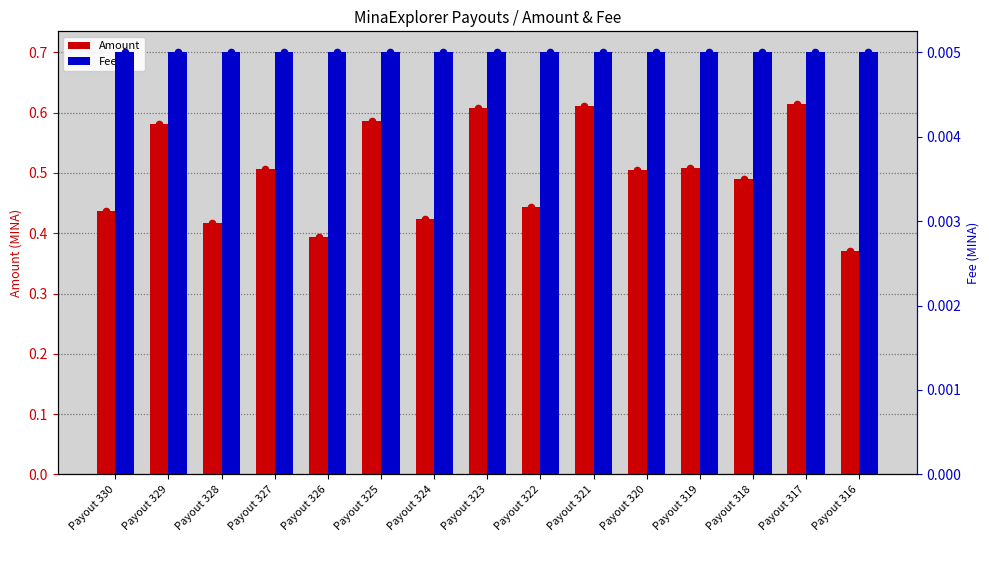

At which category is the sum across all series the highest?

Payout 317